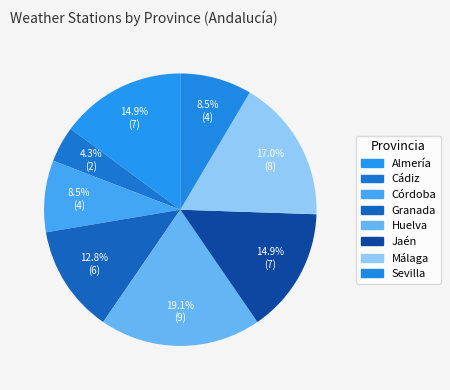

True or false: Almería accounts for 15% of the total.

True